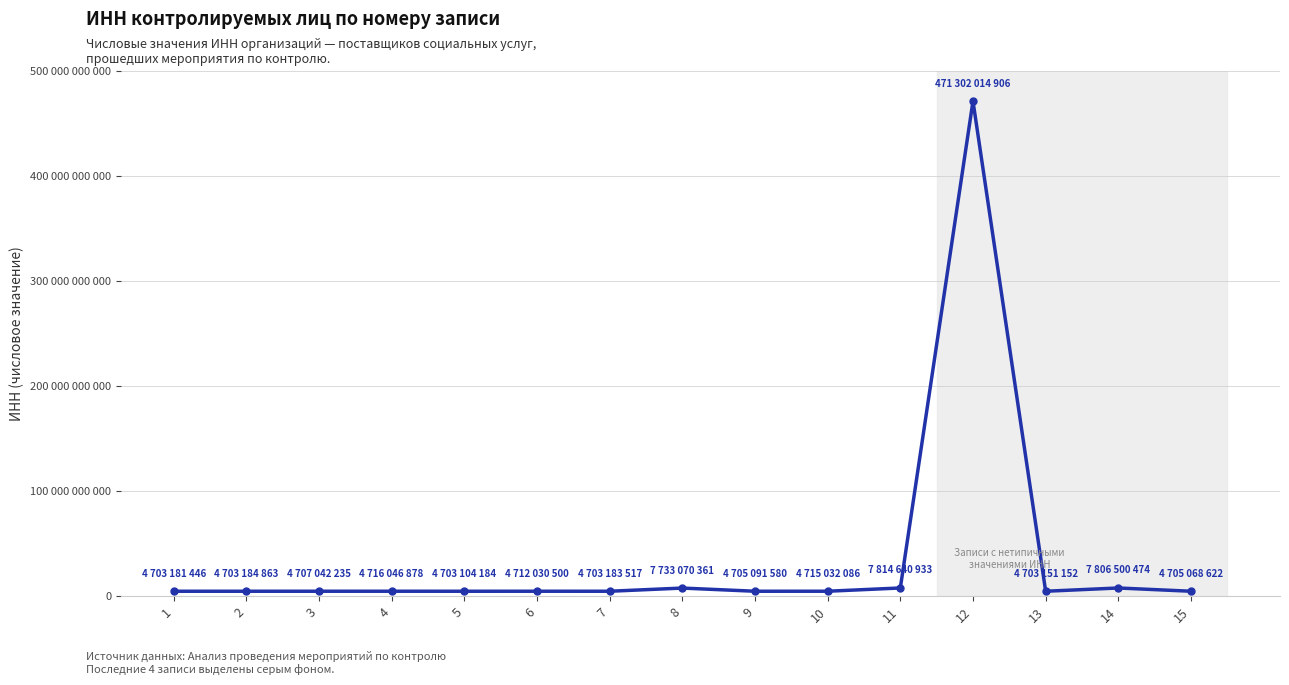

True or false: there are more than 2 points higher than both neighbors.

True